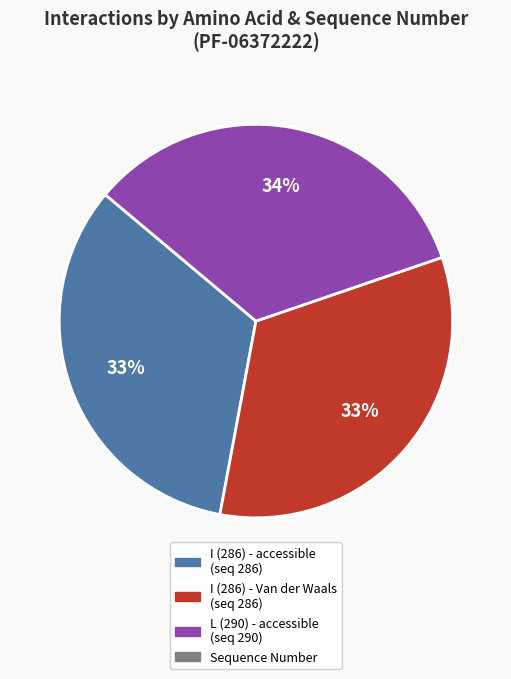

To the nearest percent, what is the average slice percentage?

33%